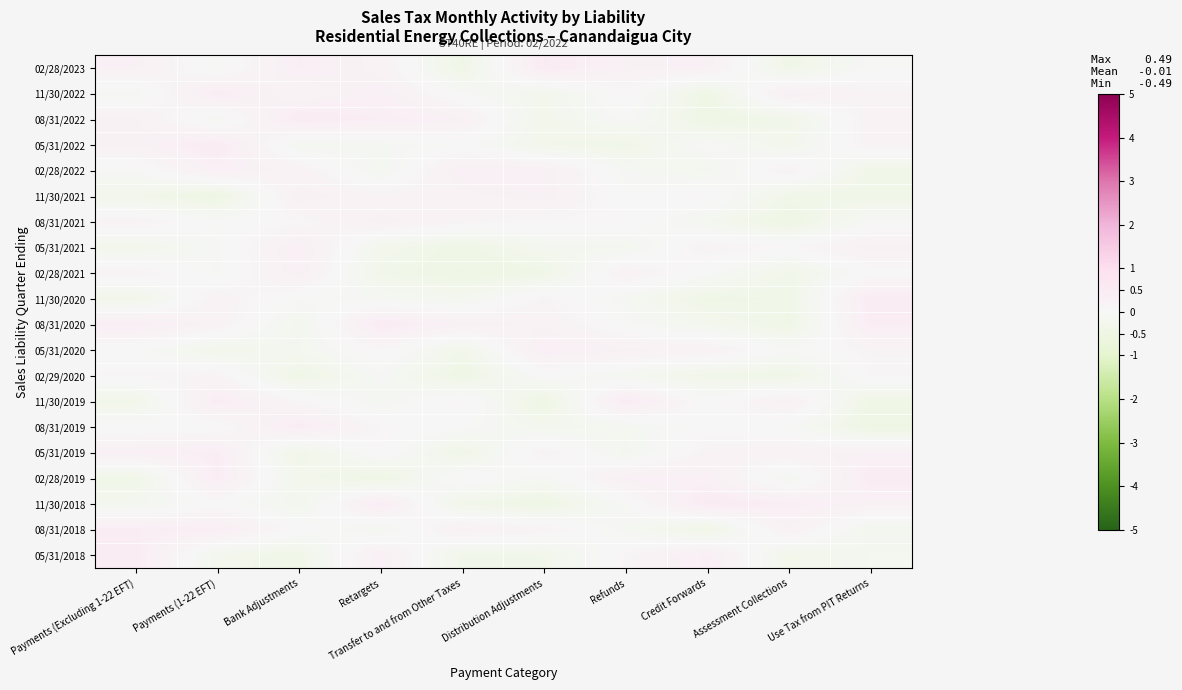

Reading left to right, transcribe all the data shown in this chart.

02/28/2023: Payments (Excluding 1-22 EFT)=0.3	Payments (1-22 EFT)=-0.1	Bank Adjustments=0.4	Retargets=0.2	Transfer to and from Other Taxes=-0.4	Distribution Adjustments=0.5	Refunds=0.3	Credit Forwards=0.3	Assessment Collections=-0.4	Use Tax from PIT Returns=-0.0
11/30/2022: Payments (Excluding 1-22 EFT)=-0.1	Payments (1-22 EFT)=0.4	Bank Adjustments=0.1	Retargets=0.3	Transfer to and from Other Taxes=-0.1	Distribution Adjustments=-0.3	Refunds=0.1	Credit Forwards=-0.4	Assessment Collections=0.3	Use Tax from PIT Returns=0.1
08/31/2022: Payments (Excluding 1-22 EFT)=0.3	Payments (1-22 EFT)=-0.1	Bank Adjustments=0.5	Retargets=0.4	Transfer to and from Other Taxes=0.3	Distribution Adjustments=-0.3	Refunds=-0.0	Credit Forwards=-0.5	Assessment Collections=-0.3	Use Tax from PIT Returns=0.2
05/31/2022: Payments (Excluding 1-22 EFT)=0.2	Payments (1-22 EFT)=0.5	Bank Adjustments=-0.2	Retargets=-0.1	Transfer to and from Other Taxes=-0.0	Distribution Adjustments=-0.3	Refunds=-0.4	Credit Forwards=-0.0	Assessment Collections=-0.3	Use Tax from PIT Returns=0.2
02/28/2022: Payments (Excluding 1-22 EFT)=-0.1	Payments (1-22 EFT)=0.3	Bank Adjustments=0.2	Retargets=-0.2	Transfer to and from Other Taxes=0.3	Distribution Adjustments=0.3	Refunds=-0.1	Credit Forwards=-0.2	Assessment Collections=0.2	Use Tax from PIT Returns=-0.4
11/30/2021: Payments (Excluding 1-22 EFT)=-0.3	Payments (1-22 EFT)=-0.5	Bank Adjustments=0.3	Retargets=0.2	Transfer to and from Other Taxes=0.2	Distribution Adjustments=0.3	Refunds=-0.0	Credit Forwards=0.1	Assessment Collections=-0.4	Use Tax from PIT Returns=-0.4
08/31/2021: Payments (Excluding 1-22 EFT)=0.2	Payments (1-22 EFT)=-0.0	Bank Adjustments=0.1	Retargets=0.3	Transfer to and from Other Taxes=0.1	Distribution Adjustments=0.1	Refunds=0.1	Credit Forwards=-0.2	Assessment Collections=-0.5	Use Tax from PIT Returns=-0.1
05/31/2021: Payments (Excluding 1-22 EFT)=-0.3	Payments (1-22 EFT)=-0.1	Bank Adjustments=0.4	Retargets=-0.3	Transfer to and from Other Taxes=-0.4	Distribution Adjustments=-0.2	Refunds=-0.2	Credit Forwards=0.2	Assessment Collections=0.1	Use Tax from PIT Returns=0.3
02/28/2021: Payments (Excluding 1-22 EFT)=0.2	Payments (1-22 EFT)=-0.1	Bank Adjustments=0.3	Retargets=-0.3	Transfer to and from Other Taxes=-0.5	Distribution Adjustments=-0.4	Refunds=0.2	Credit Forwards=-0.0	Assessment Collections=-0.3	Use Tax from PIT Returns=0.0
11/30/2020: Payments (Excluding 1-22 EFT)=-0.3	Payments (1-22 EFT)=0.2	Bank Adjustments=-0.1	Retargets=-0.1	Transfer to and from Other Taxes=-0.2	Distribution Adjustments=0.1	Refunds=-0.1	Credit Forwards=-0.4	Assessment Collections=-0.4	Use Tax from PIT Returns=0.5
08/31/2020: Payments (Excluding 1-22 EFT)=0.4	Payments (1-22 EFT)=0.2	Bank Adjustments=-0.2	Retargets=0.5	Transfer to and from Other Taxes=0.3	Distribution Adjustments=0.2	Refunds=-0.1	Credit Forwards=-0.2	Assessment Collections=-0.4	Use Tax from PIT Returns=0.4
05/31/2020: Payments (Excluding 1-22 EFT)=-0.0	Payments (1-22 EFT)=-0.3	Bank Adjustments=-0.2	Retargets=0.1	Transfer to and from Other Taxes=-0.3	Distribution Adjustments=0.4	Refunds=0.3	Credit Forwards=0.2	Assessment Collections=-0.1	Use Tax from PIT Returns=0.1
02/29/2020: Payments (Excluding 1-22 EFT)=0.1	Payments (1-22 EFT)=0.1	Bank Adjustments=-0.4	Retargets=-0.1	Transfer to and from Other Taxes=-0.5	Distribution Adjustments=-0.0	Refunds=-0.2	Credit Forwards=-0.4	Assessment Collections=-0.4	Use Tax from PIT Returns=0.1
11/30/2019: Payments (Excluding 1-22 EFT)=-0.3	Payments (1-22 EFT)=0.4	Bank Adjustments=0.1	Retargets=-0.2	Transfer to and from Other Taxes=0.1	Distribution Adjustments=-0.5	Refunds=0.5	Credit Forwards=-0.0	Assessment Collections=0.3	Use Tax from PIT Returns=-0.4
08/31/2019: Payments (Excluding 1-22 EFT)=-0.0	Payments (1-22 EFT)=-0.0	Bank Adjustments=0.4	Retargets=0.1	Transfer to and from Other Taxes=-0.0	Distribution Adjustments=-0.2	Refunds=-0.2	Credit Forwards=0.0	Assessment Collections=-0.1	Use Tax from PIT Returns=-0.5
05/31/2019: Payments (Excluding 1-22 EFT)=0.3	Payments (1-22 EFT)=0.4	Bank Adjustments=-0.4	Retargets=0.1	Transfer to and from Other Taxes=-0.4	Distribution Adjustments=0.2	Refunds=-0.2	Credit Forwards=0.2	Assessment Collections=0.2	Use Tax from PIT Returns=0.3
02/28/2019: Payments (Excluding 1-22 EFT)=-0.4	Payments (1-22 EFT)=0.4	Bank Adjustments=-0.3	Retargets=-0.5	Transfer to and from Other Taxes=0.1	Distribution Adjustments=-0.1	Refunds=0.3	Credit Forwards=0.3	Assessment Collections=-0.2	Use Tax from PIT Returns=0.5
11/30/2018: Payments (Excluding 1-22 EFT)=-0.2	Payments (1-22 EFT)=0.0	Bank Adjustments=-0.2	Retargets=0.4	Transfer to and from Other Taxes=-0.3	Distribution Adjustments=-0.5	Refunds=-0.1	Credit Forwards=0.5	Assessment Collections=0.4	Use Tax from PIT Returns=0.2
08/31/2018: Payments (Excluding 1-22 EFT)=0.4	Payments (1-22 EFT)=0.4	Bank Adjustments=0.0	Retargets=-0.2	Transfer to and from Other Taxes=0.3	Distribution Adjustments=0.2	Refunds=-0.1	Credit Forwards=-0.4	Assessment Collections=0.2	Use Tax from PIT Returns=-0.2
05/31/2018: Payments (Excluding 1-22 EFT)=0.4	Payments (1-22 EFT)=-0.3	Bank Adjustments=-0.4	Retargets=0.3	Transfer to and from Other Taxes=-0.3	Distribution Adjustments=-0.3	Refunds=0.1	Credit Forwards=0.4	Assessment Collections=-0.3	Use Tax from PIT Returns=-0.2